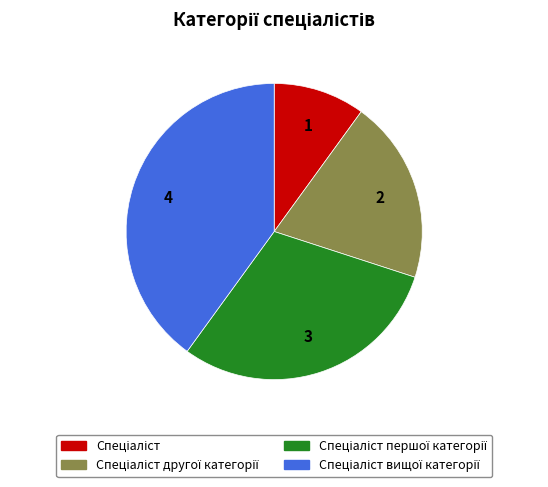

Does any single category account for the majority?

No